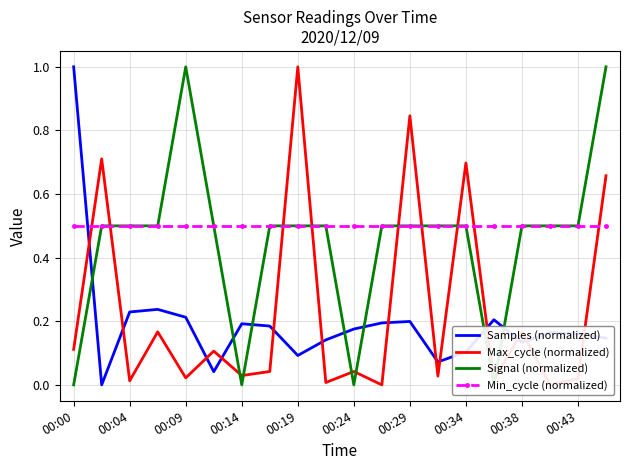

Is the value of Samples (normalized) at 00:04 greater than the value of Min_cycle (normalized) at 00:09?

No